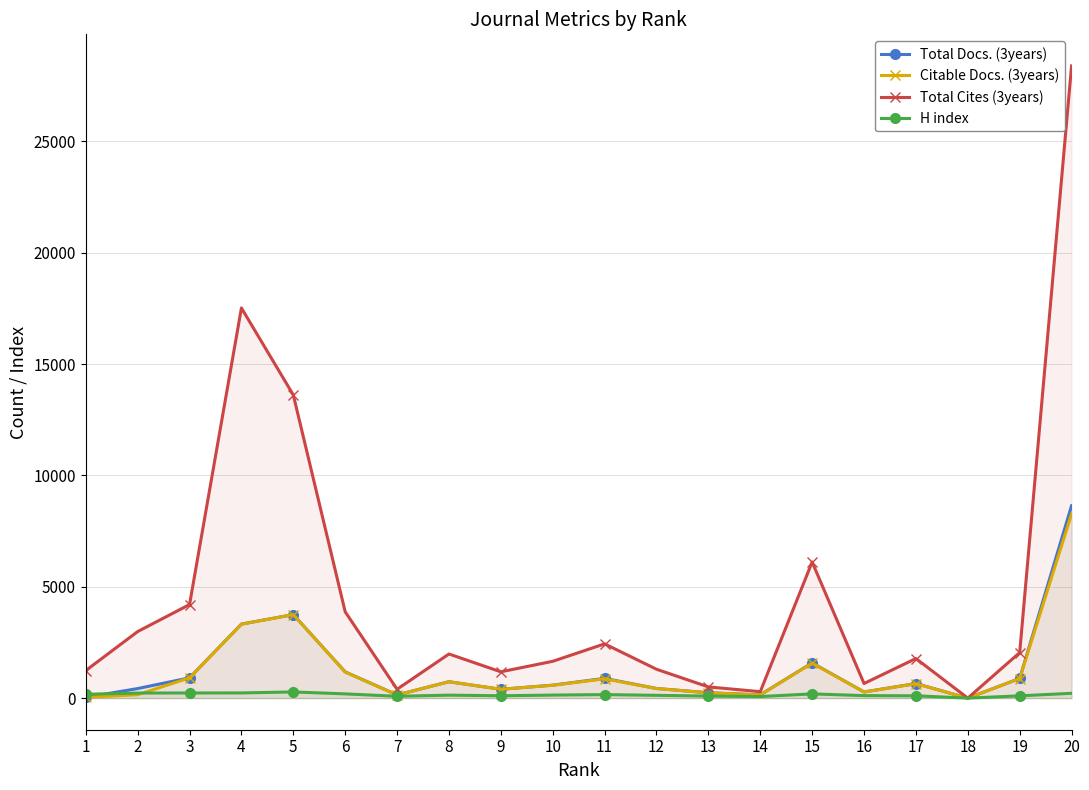

How many data points in H index are above 136?

9